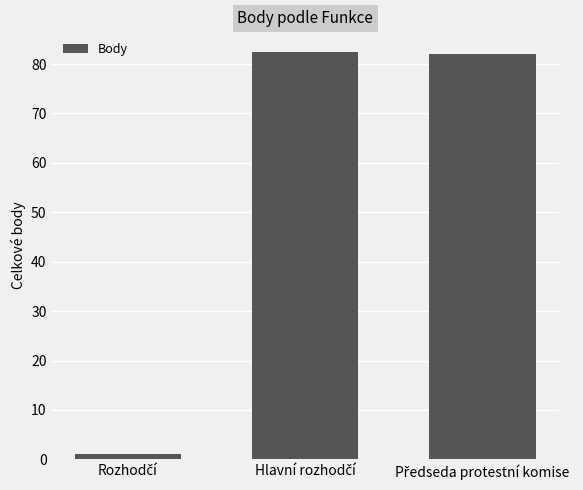

What is the maximum value shown in the chart?

82.5